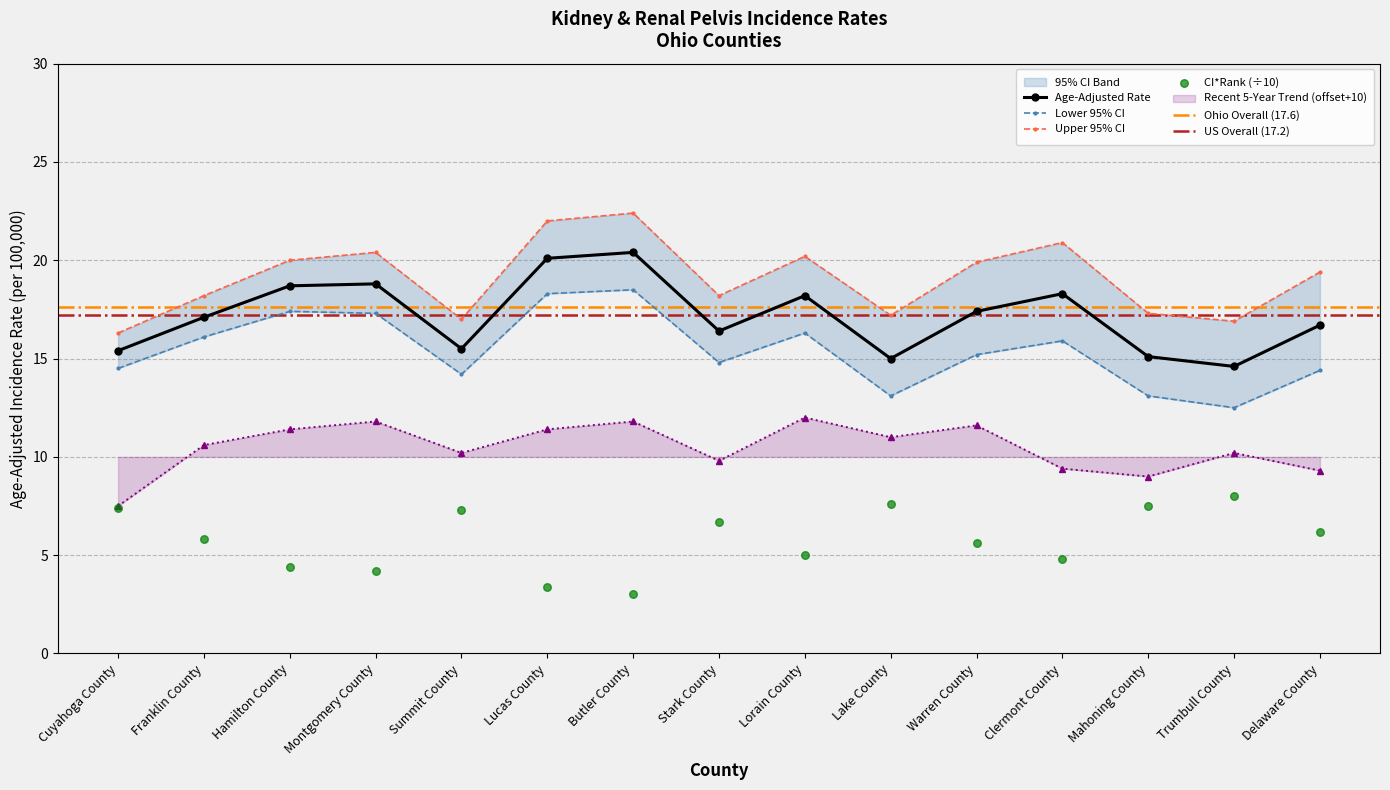

Which series has the largest Y range (max minus min)?

Upper 95% CI